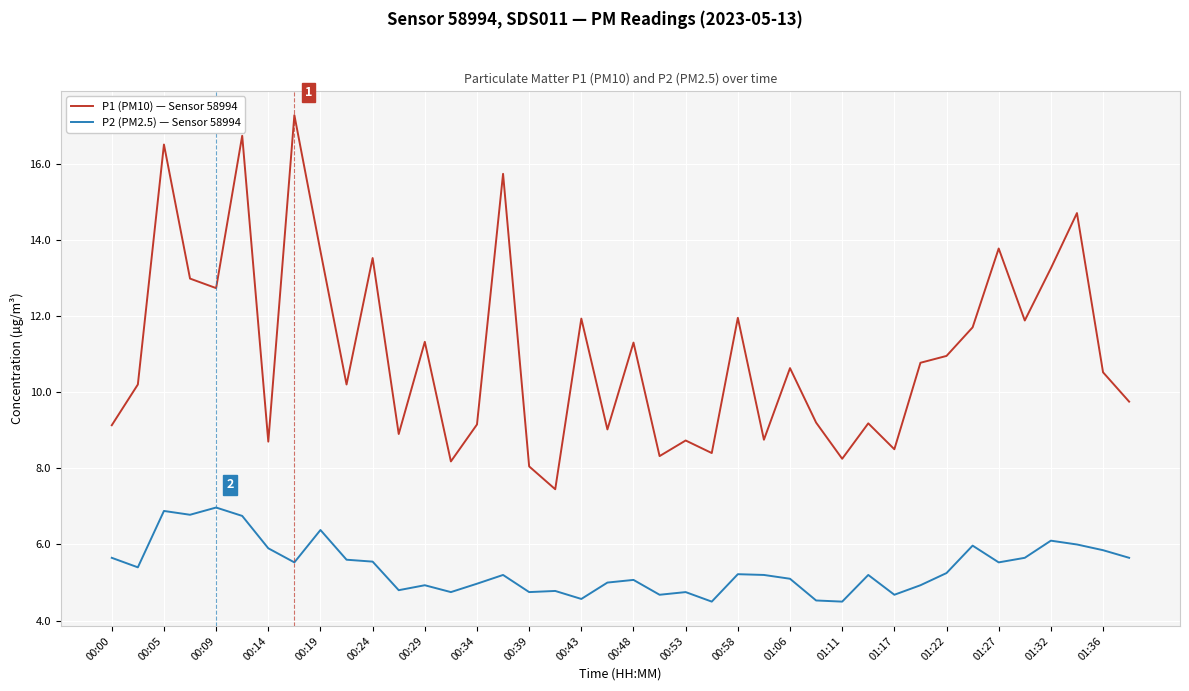

Which series has the largest total across all categories?

P1 (PM10) — Sensor 58994